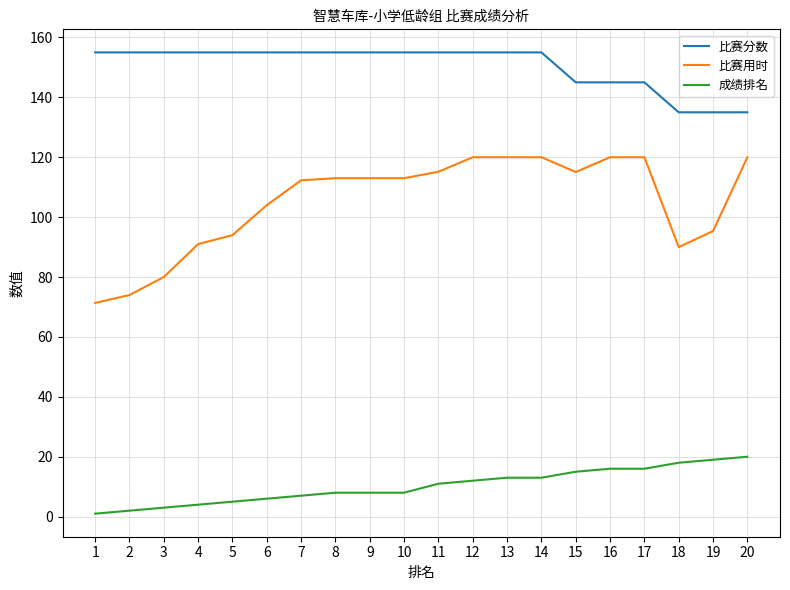

Read the 比赛用时 value at 17.

120.0